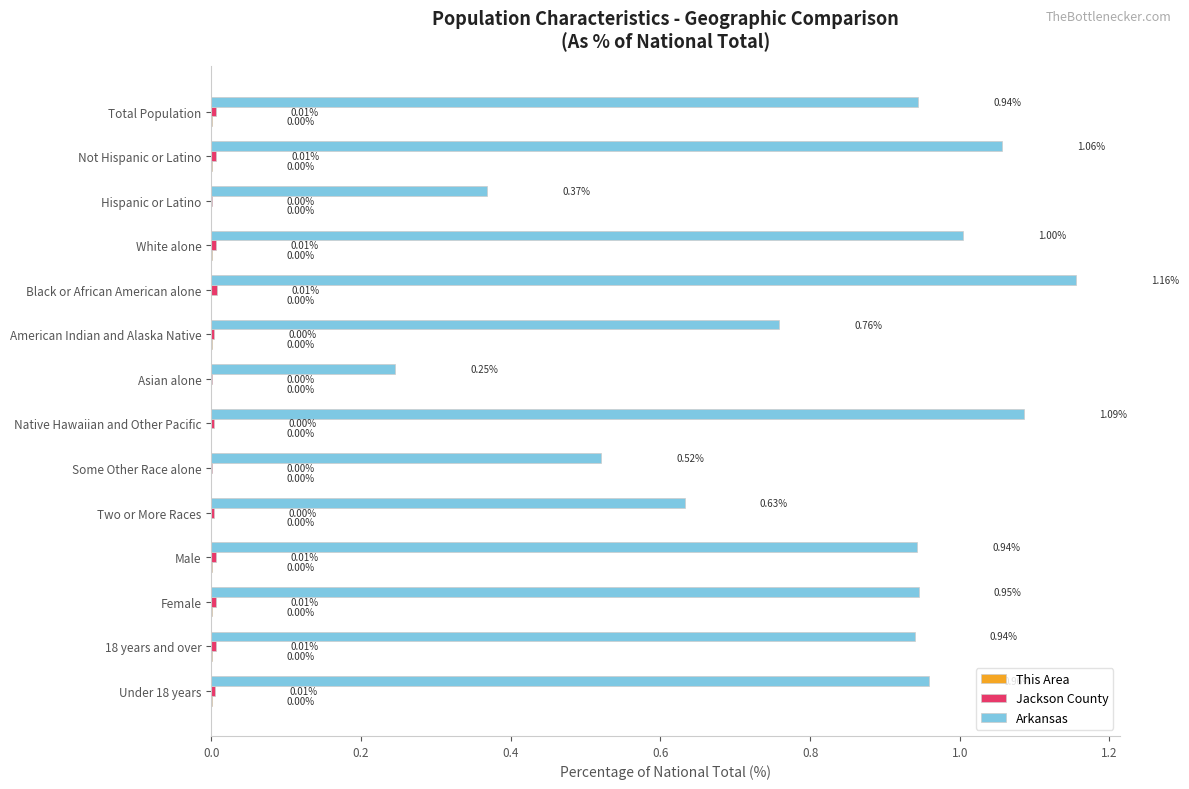

What is the sum of all Arkansas values?

11.6